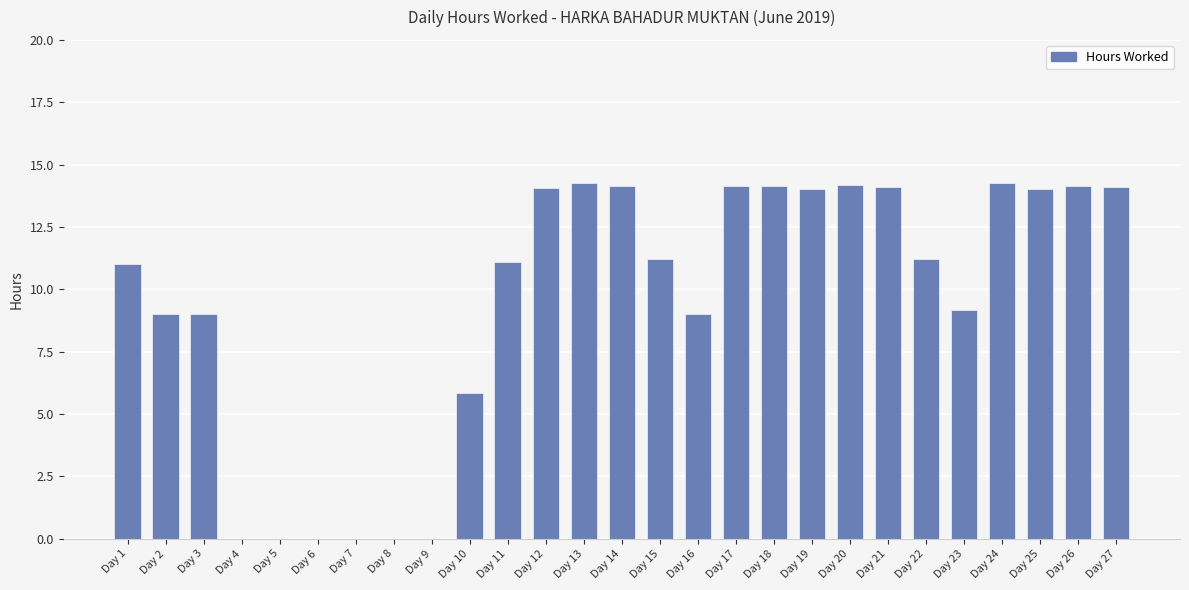

Does the chart contain stacked bars?

No